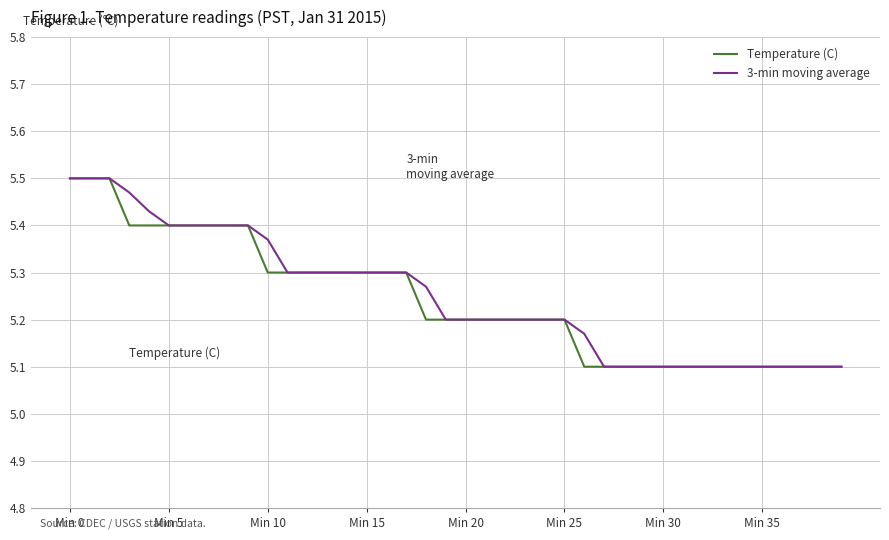

What is the lowest value of the Temperature (C) series?

5.1